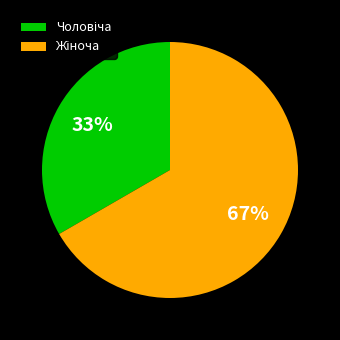

To the nearest percent, what is the average slice percentage?

50%